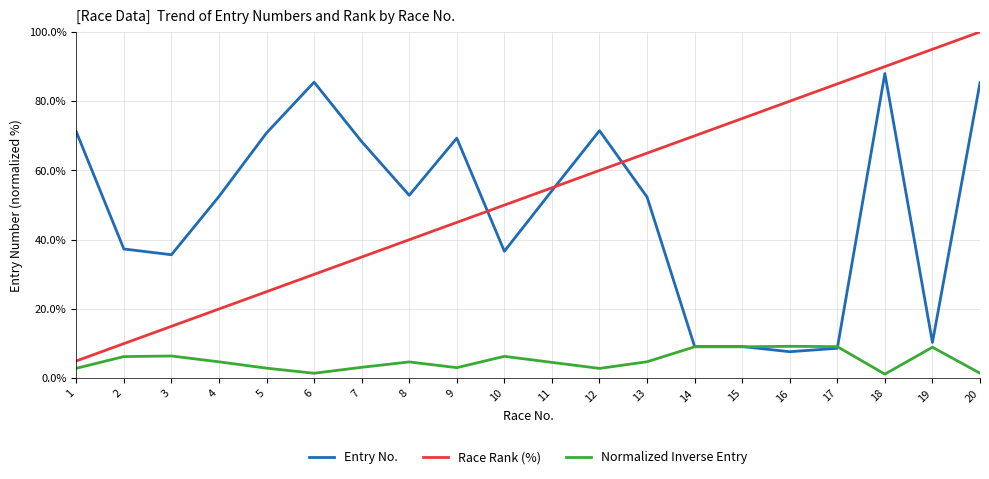

Which category has the highest value in the Entry No. series?

18